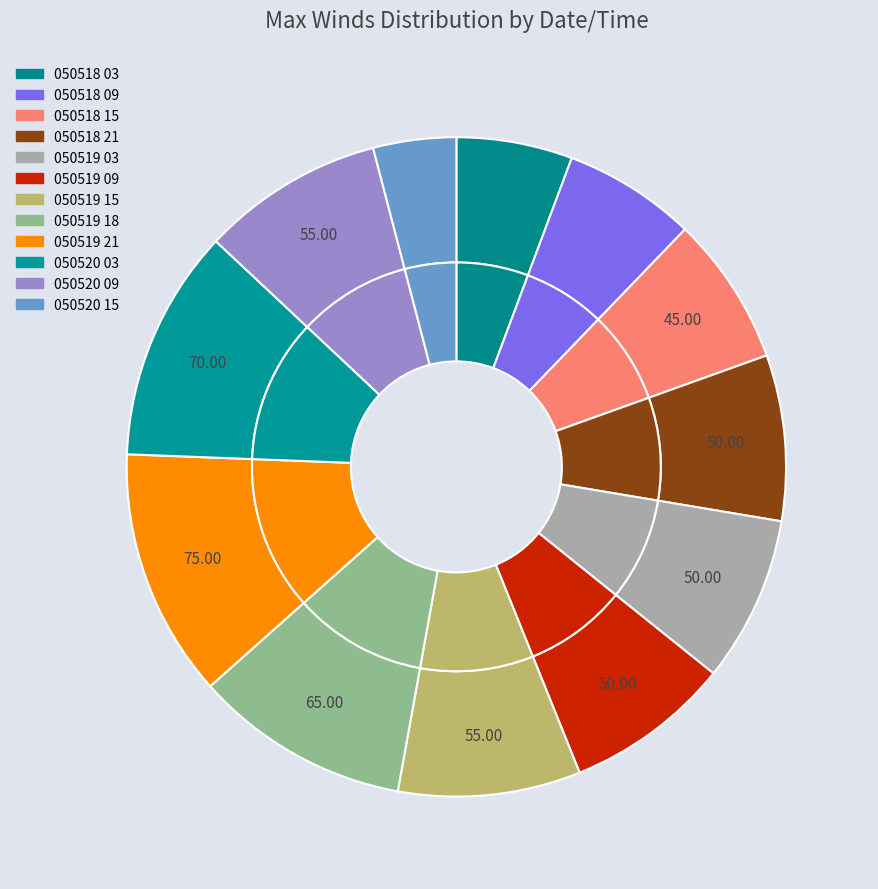

What percentage is NOT represented by 050519 15?

91.1%